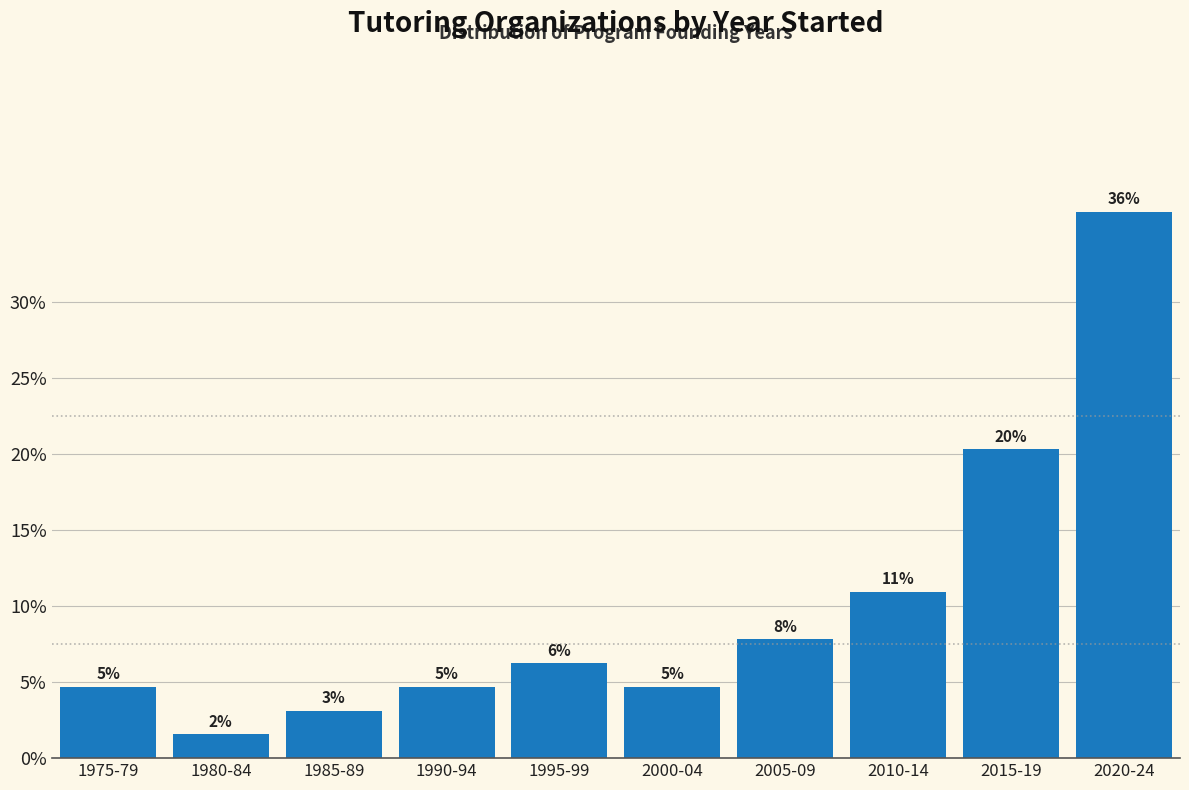

Does the chart contain any negative values?

No